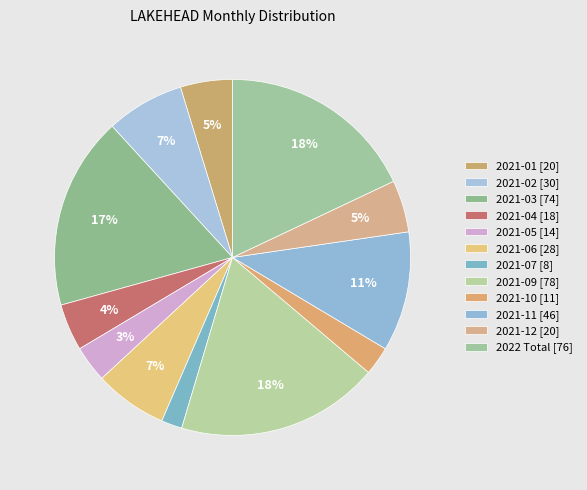

How many segments does this pie chart have?

12